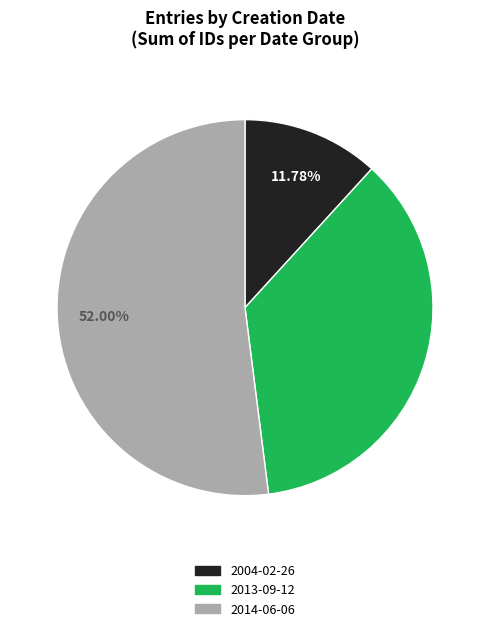

Is there a majority slice in this chart?

Yes